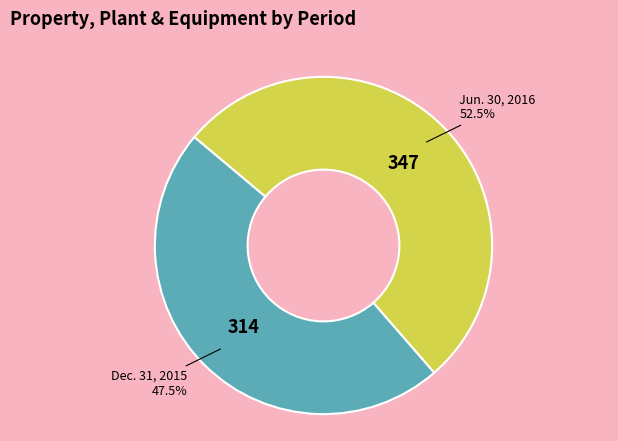

How many slices are in this pie chart?

2